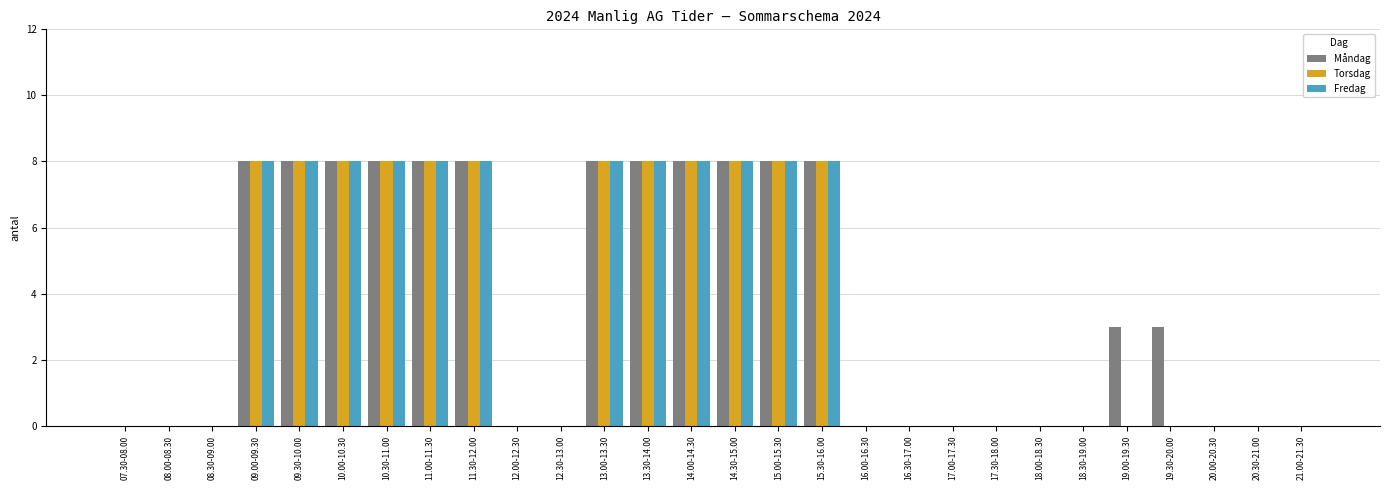

The Fredag series shows 8 at 13.30-14.00. True or false?

True